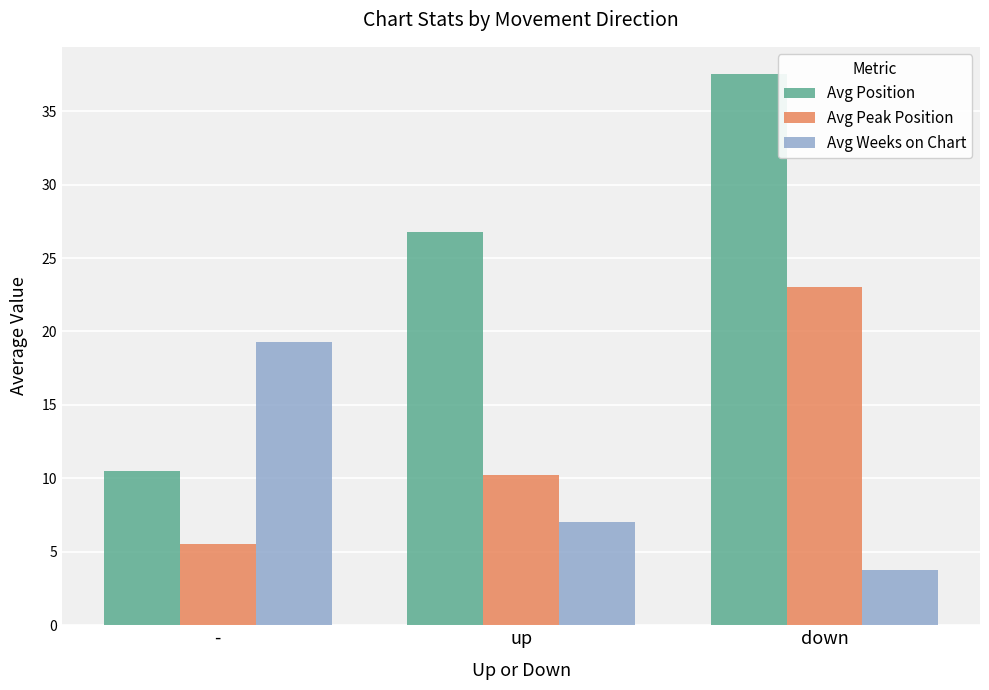

What position from the left is -?

1